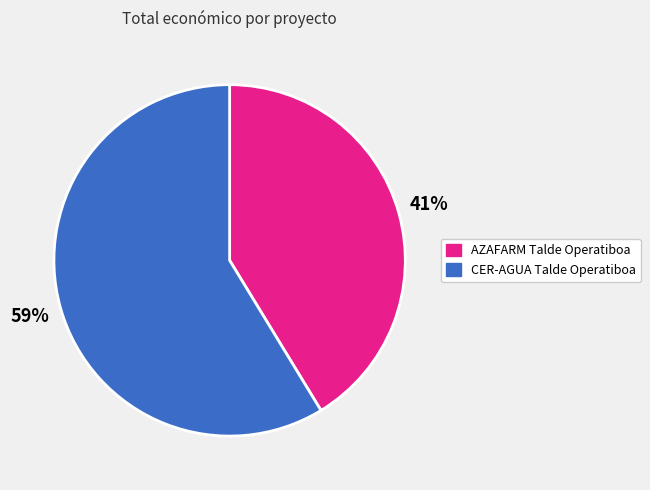

To the nearest percent, what percentage of the pie is AZAFARM Talde Operatiboa?

41%